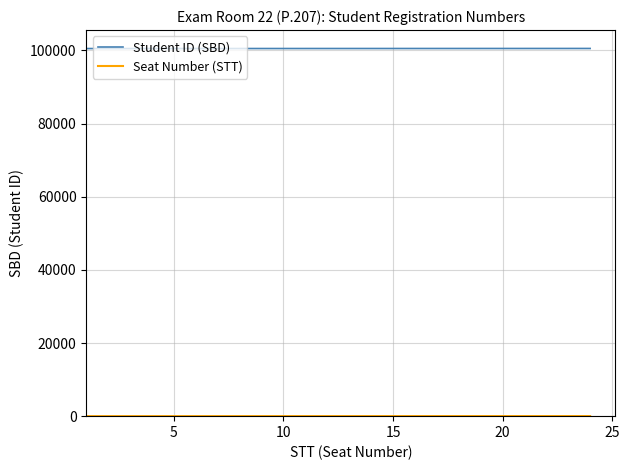

Which series has the largest total across all categories?

Student ID (SBD)